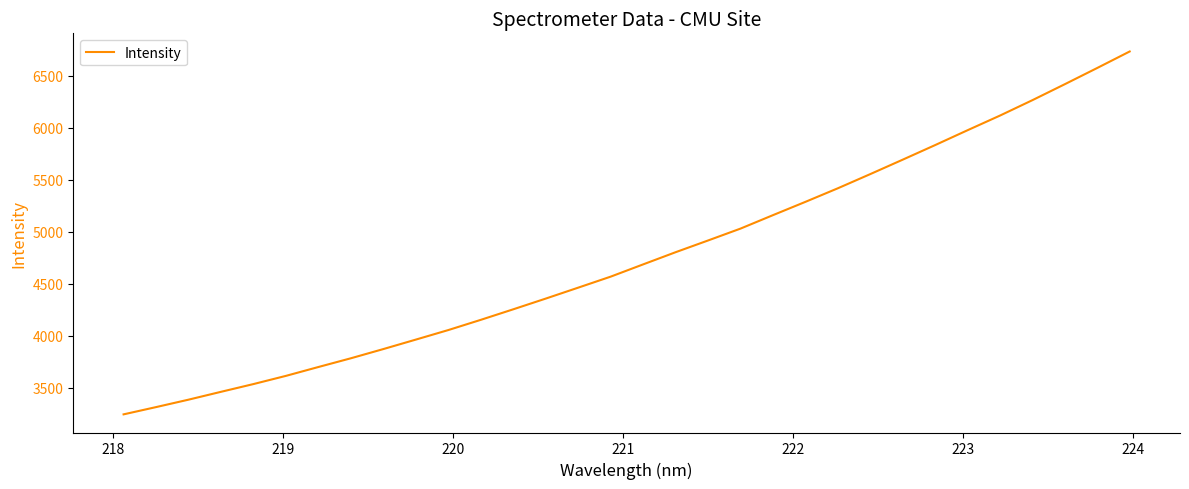

What is the greatest value displayed?

6732.1